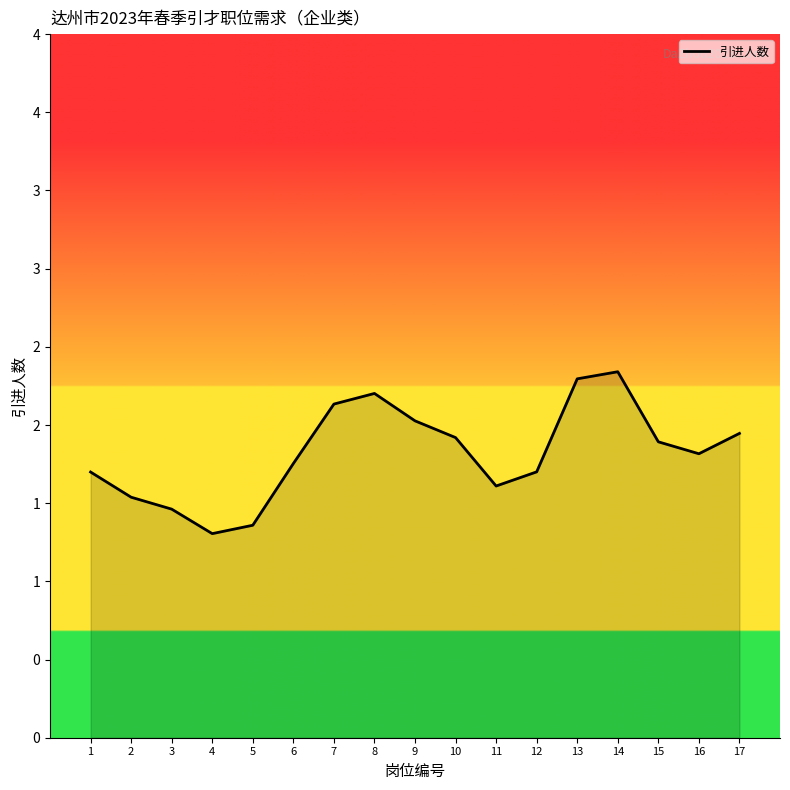

How many interior local peaks (higher than both neighbors) does the data have?

2